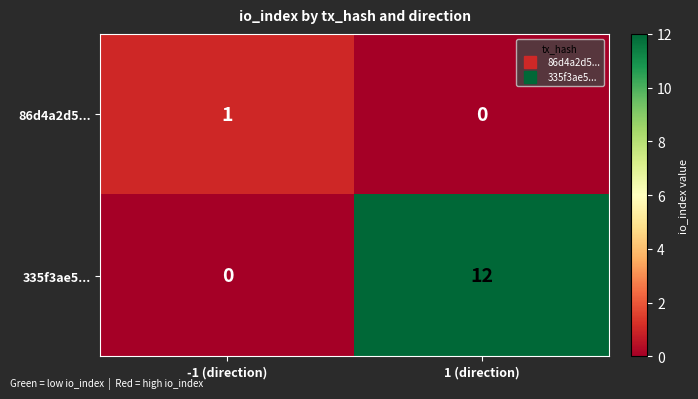

What is the highest value of the 335f3ae5... series?

12